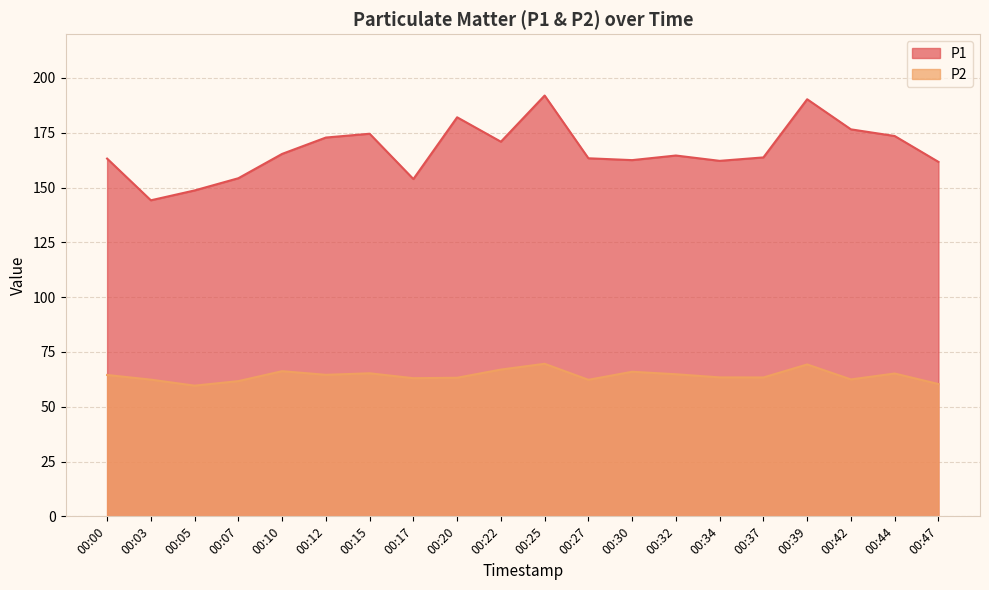

Rank the series by their maximum value, from highest to lowest.

P1, P2